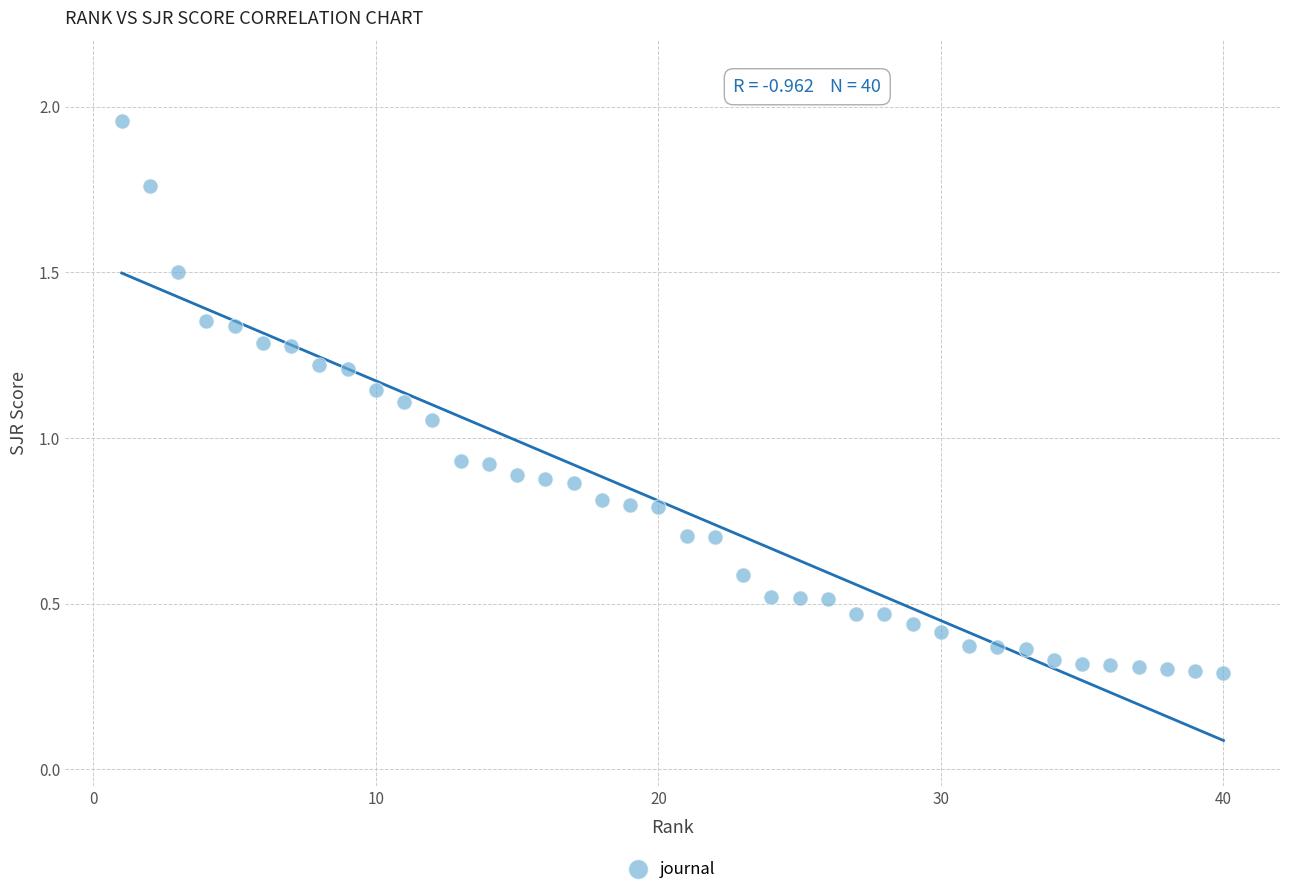

What is the range of Y values (max minus min)?

1.7